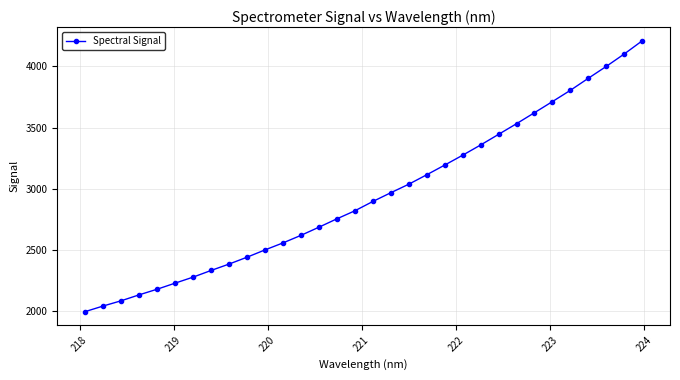

What is the value of the 17th point from the left?

2896.6